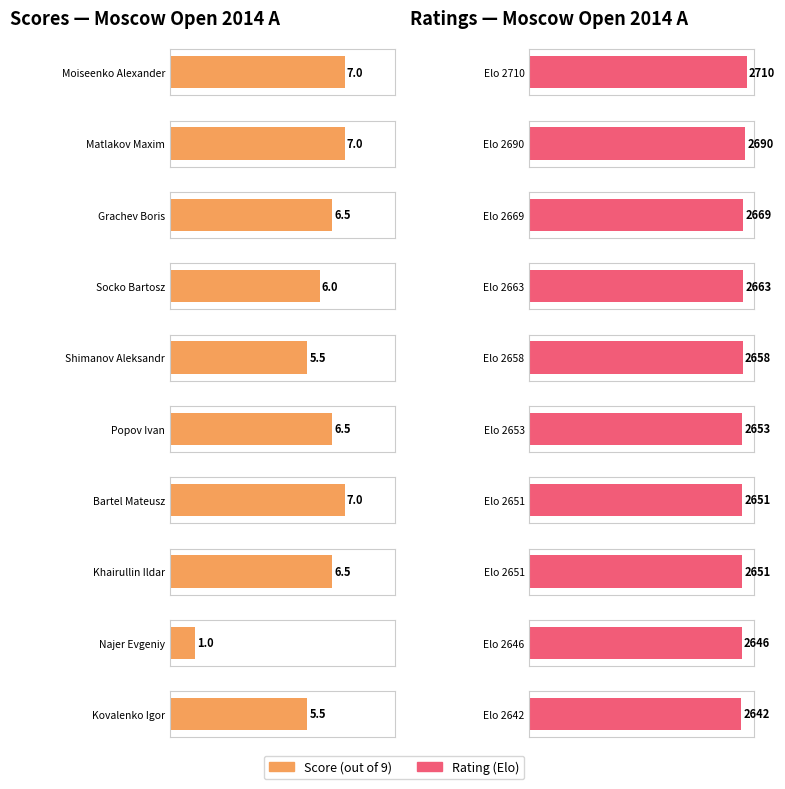

What is the value of the Rating bar at the 10th from the left?

2642.0